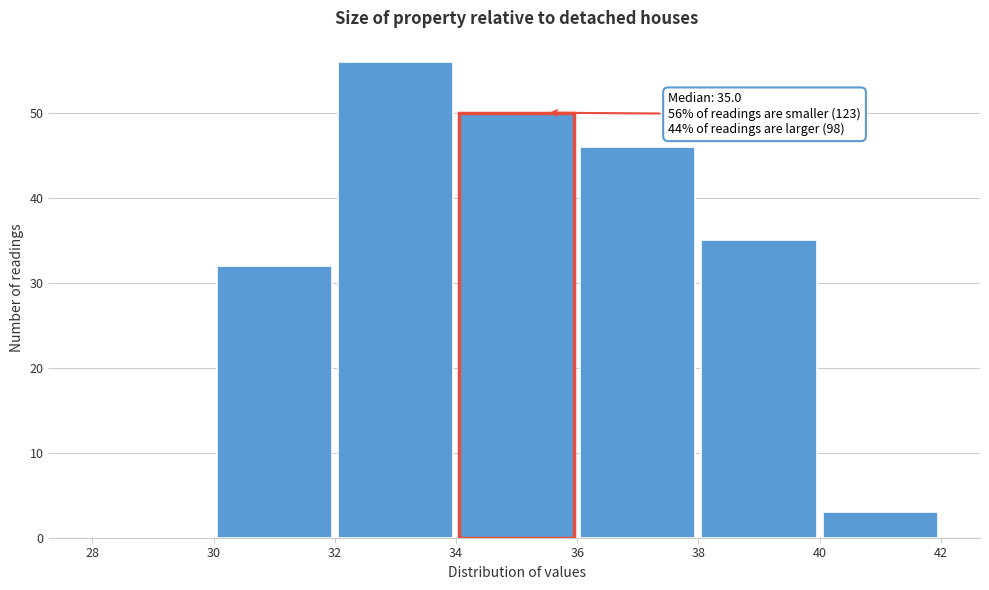

Over which range of the x-axis is the bar tallest?

32 to 34